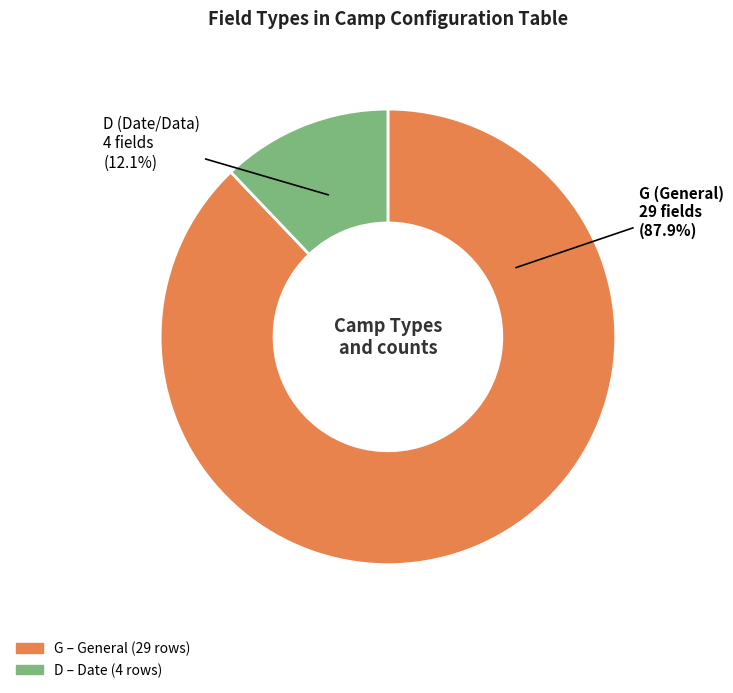

Combined, what portion of the pie is D and G?

100.0%